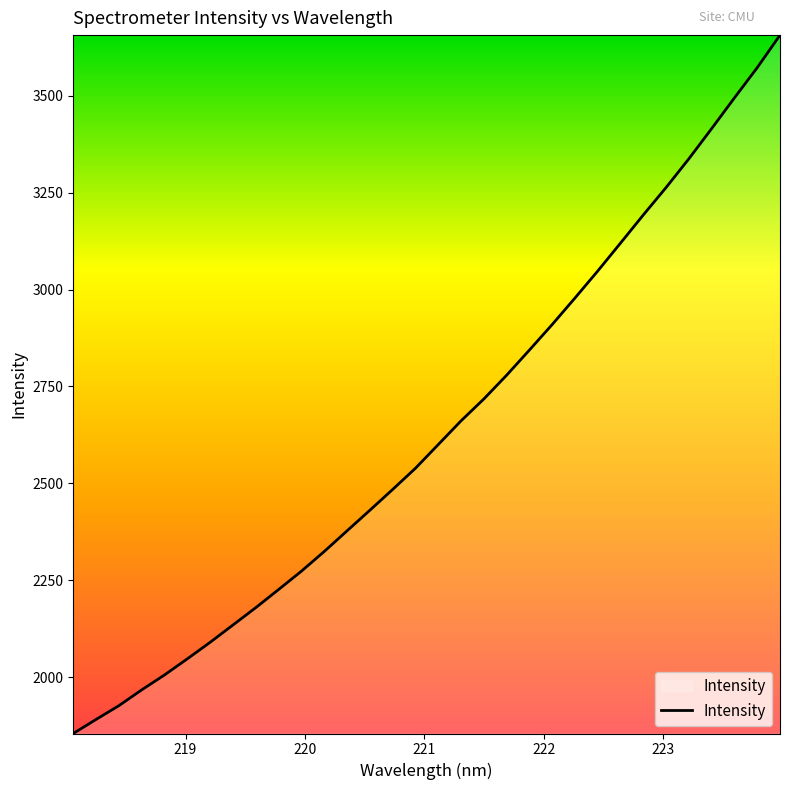

What is the minimum value shown in the chart?

1854.2